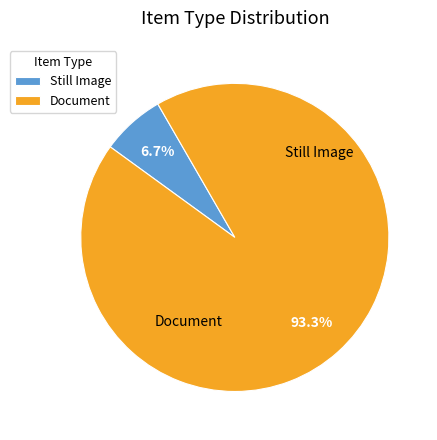

To the nearest percent, what percentage of the pie is Document?

93%